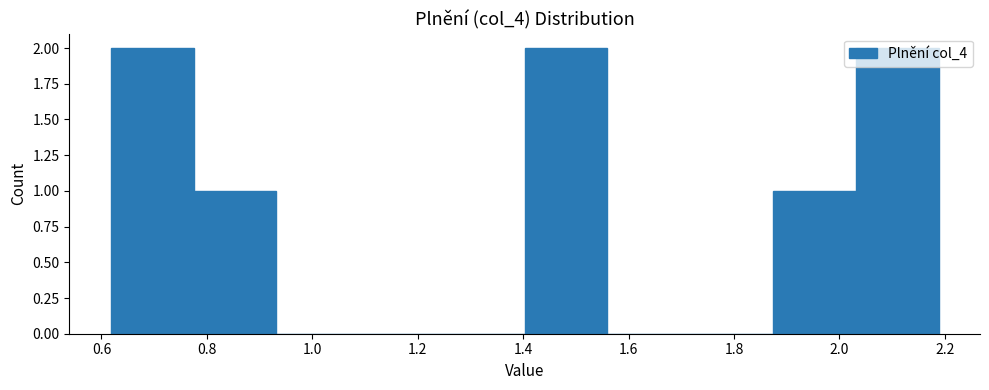

Reading left to right, list every bar in this chart as the range it spans on the x-axis followed by its height. Neither the bar edges nor the heights are printed on the chart, so give them approximately, as read against the axes.

0.62 to 0.78: 2
0.78 to 0.94: 1
0.94 to 1.08: 0
1.08 to 1.24: 0
1.24 to 1.40: 0
1.40 to 1.56: 2
1.56 to 1.72: 0
1.72 to 1.88: 0
1.88 to 2.04: 1
2.04 to 2.18: 2